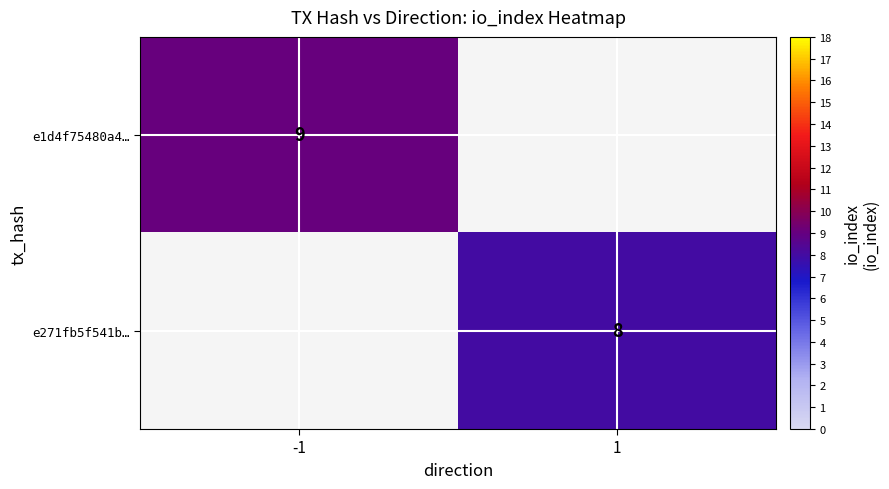

True or false: e271fb5f541b… has a value of 3 at 1.

False